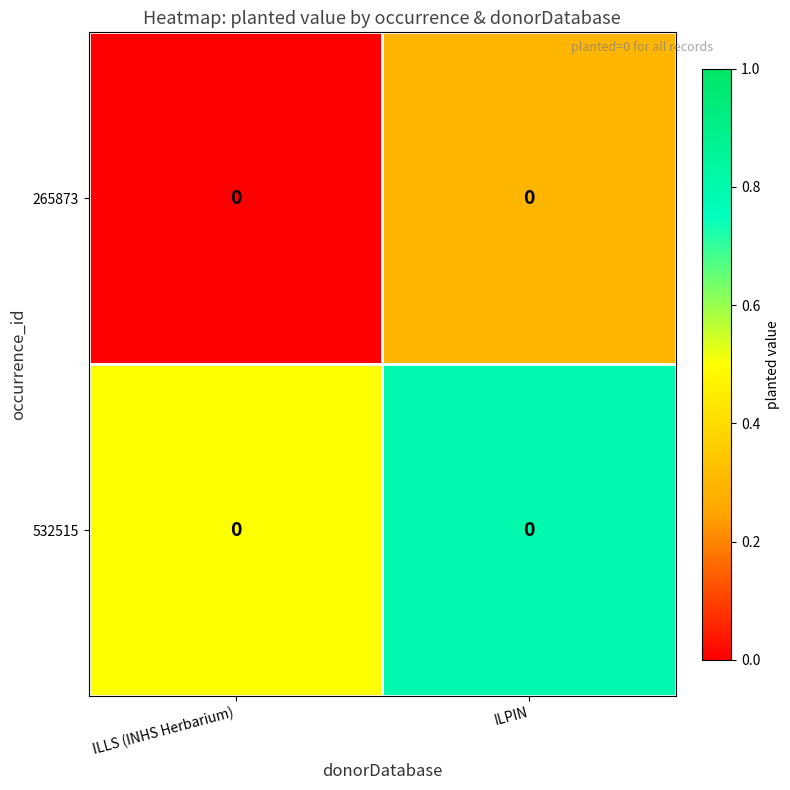

Between ILLS (INHS Herbarium) and ILPIN, which is larger?

ILPIN